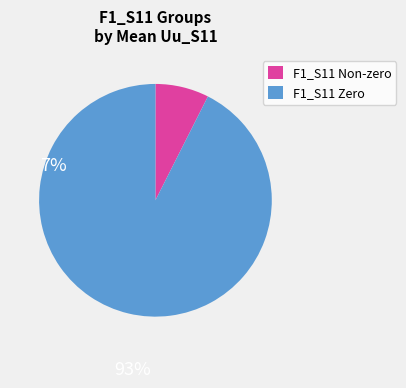

Does any single category account for the majority?

Yes